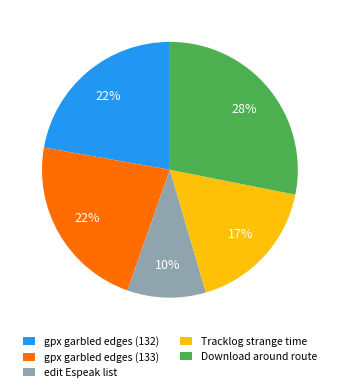

Does Download around route represent more than half of the total?

No